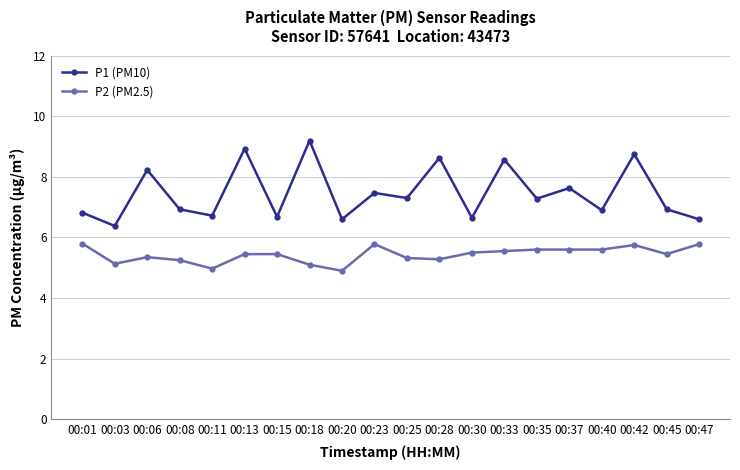

What is the difference between the P2 (PM2.5) values at 00:40 and 00:47?

0.2